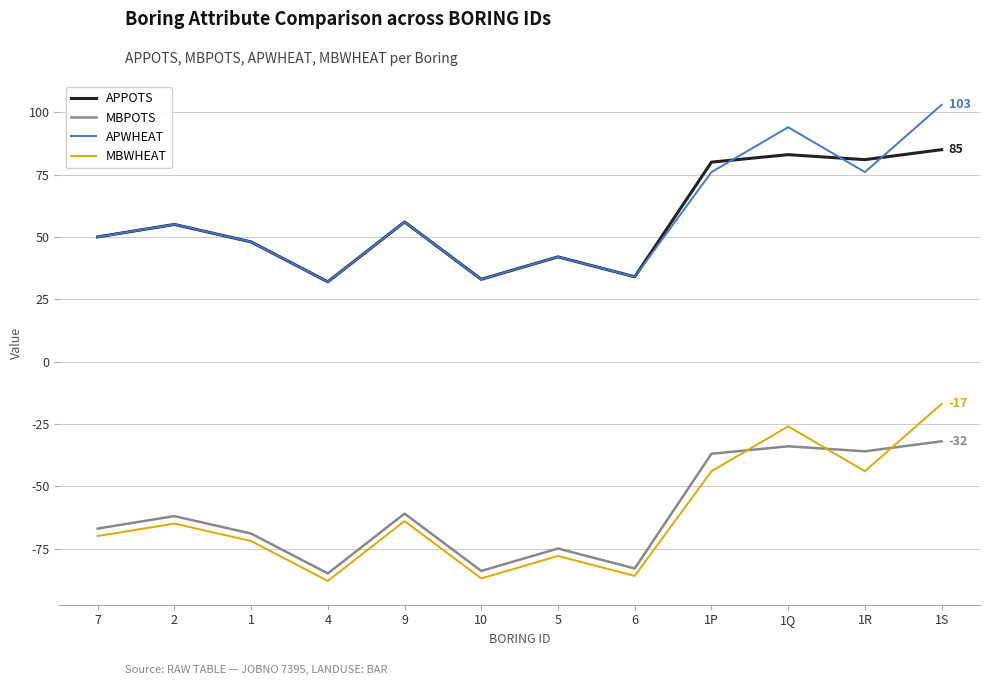

What position from the left is 1Q?

10